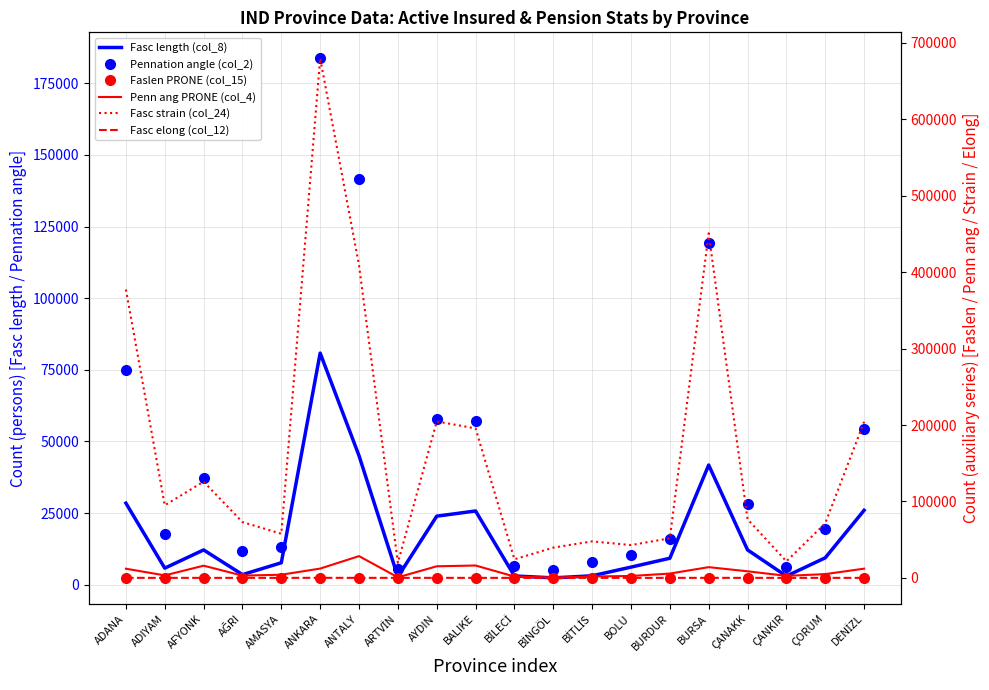

Is the value of Pennation angle (col_2) at ARTVİN greater than the value of Faslen PRONE (col_15) at ÇORUM?

Yes